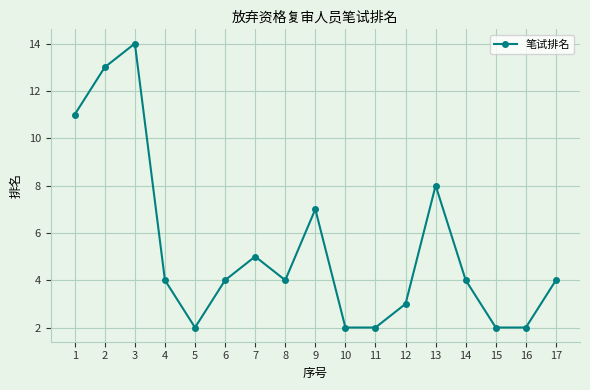

How many interior local peaks (higher than both neighbors) does the data have?

4